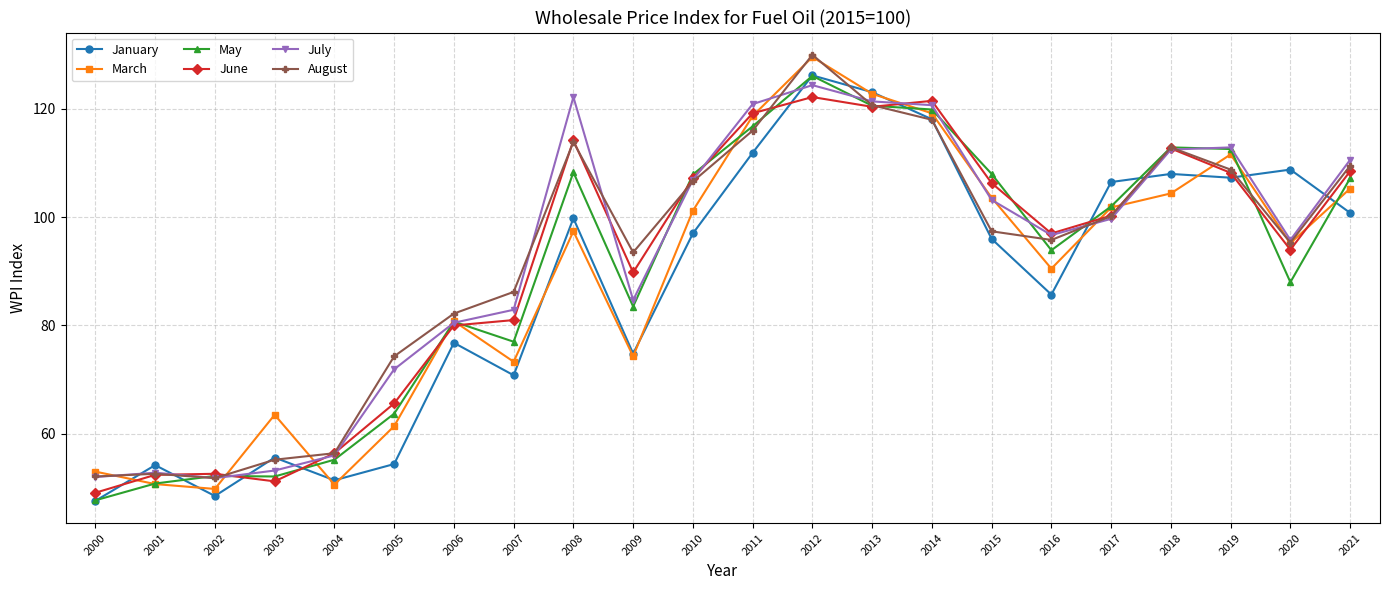

After their last crossing, which series has the higher values: July or January?

July